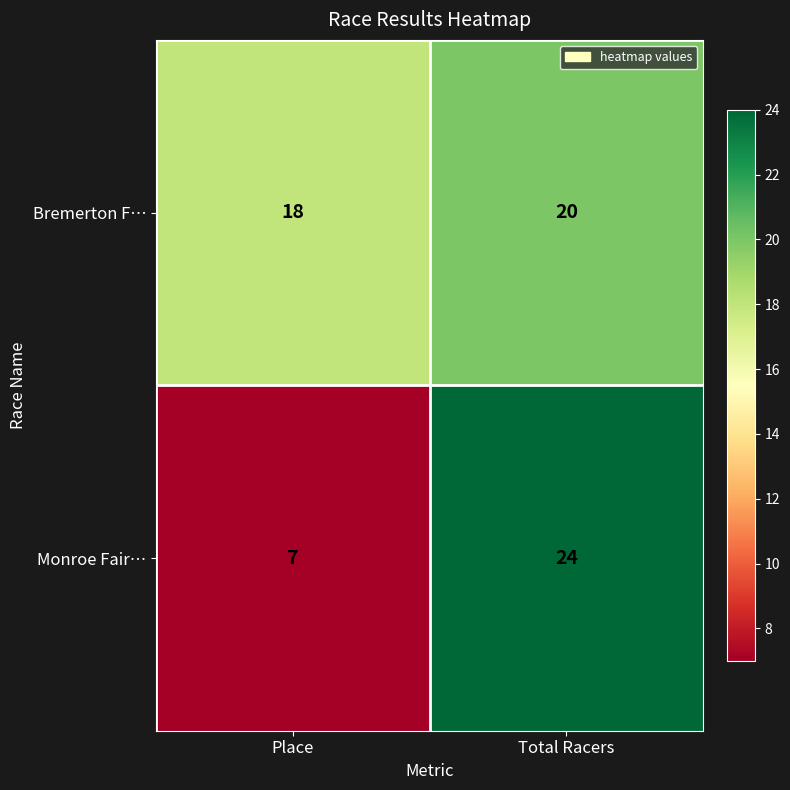

What is the spread (max minus min) of values at Place?

11